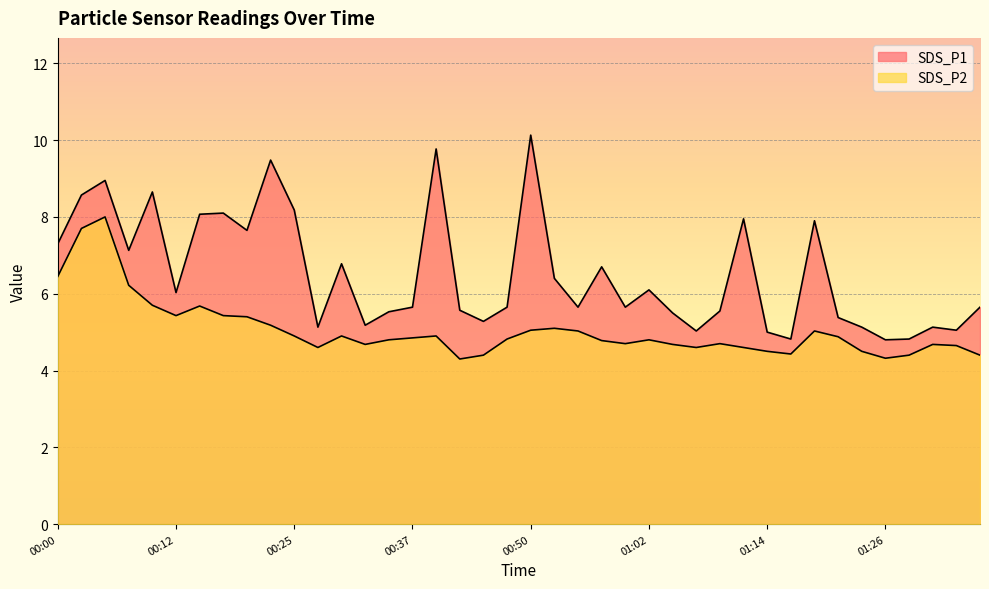

What is the sum of the SDS_P1 values at 00:17 and 01:04?

13.6